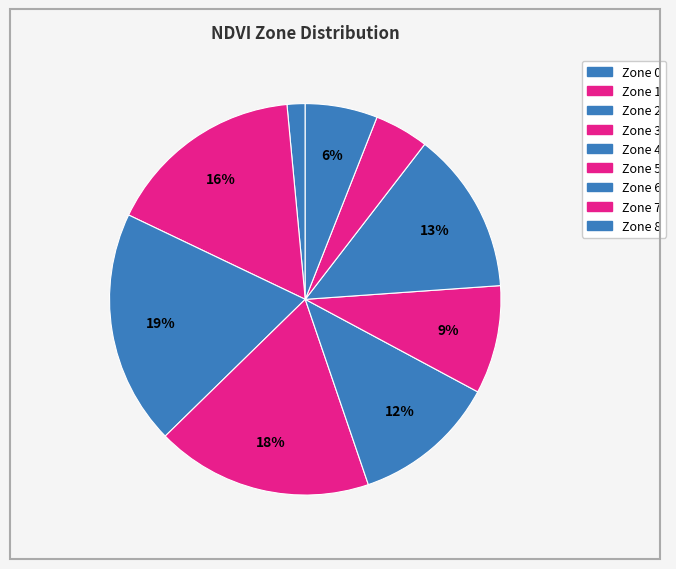

Does Zone 3 account for over 50% of the chart?

No